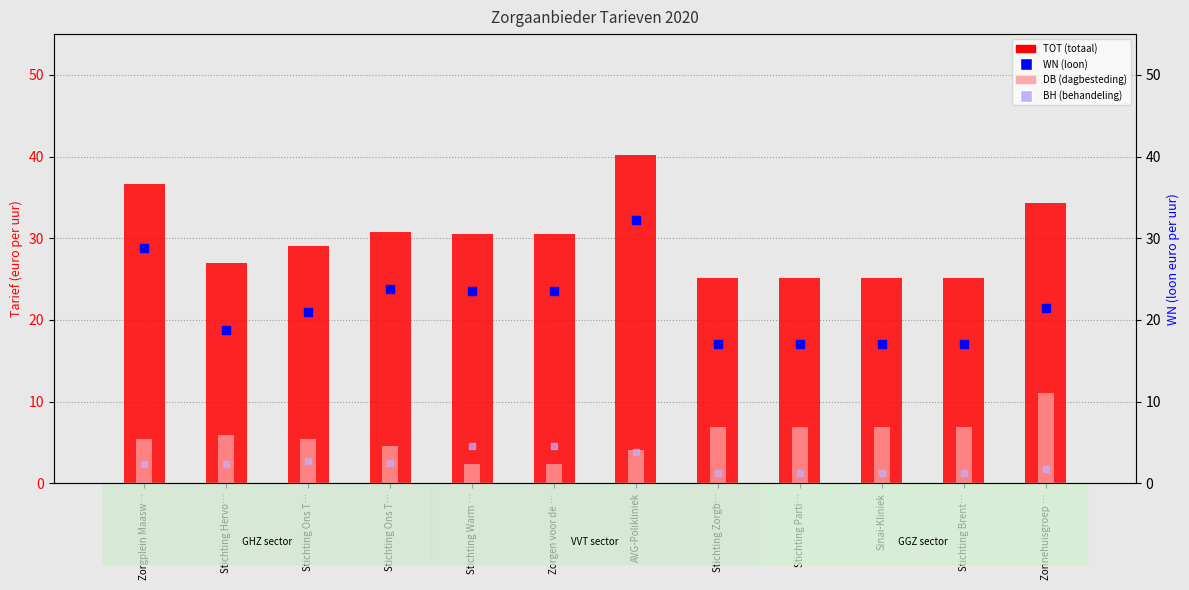

Which series has the largest Y range (max minus min)?

WN (loon)